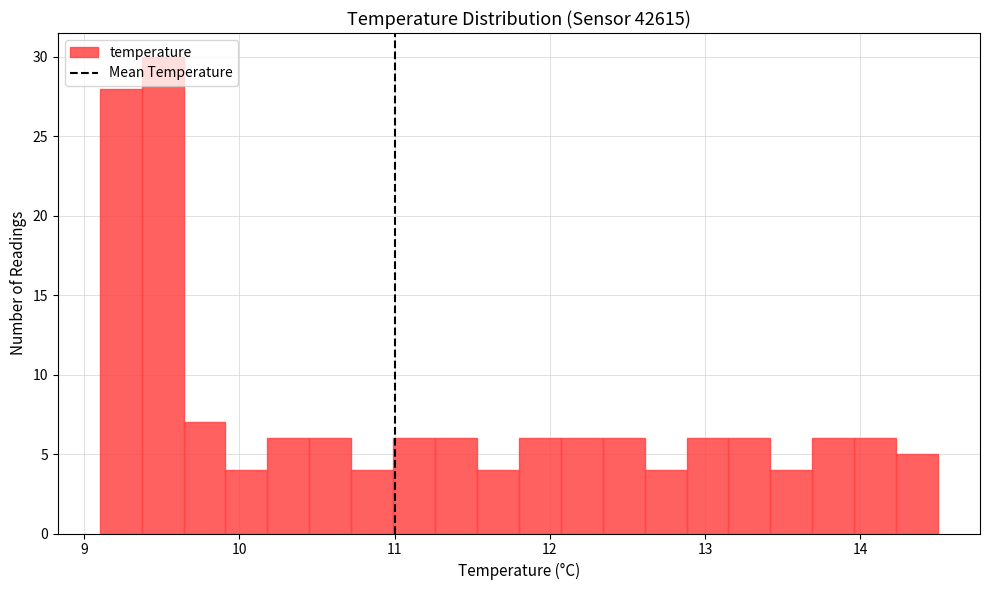

Read against the x-axis, roughly where is the centre of the tallest bar?

9.5